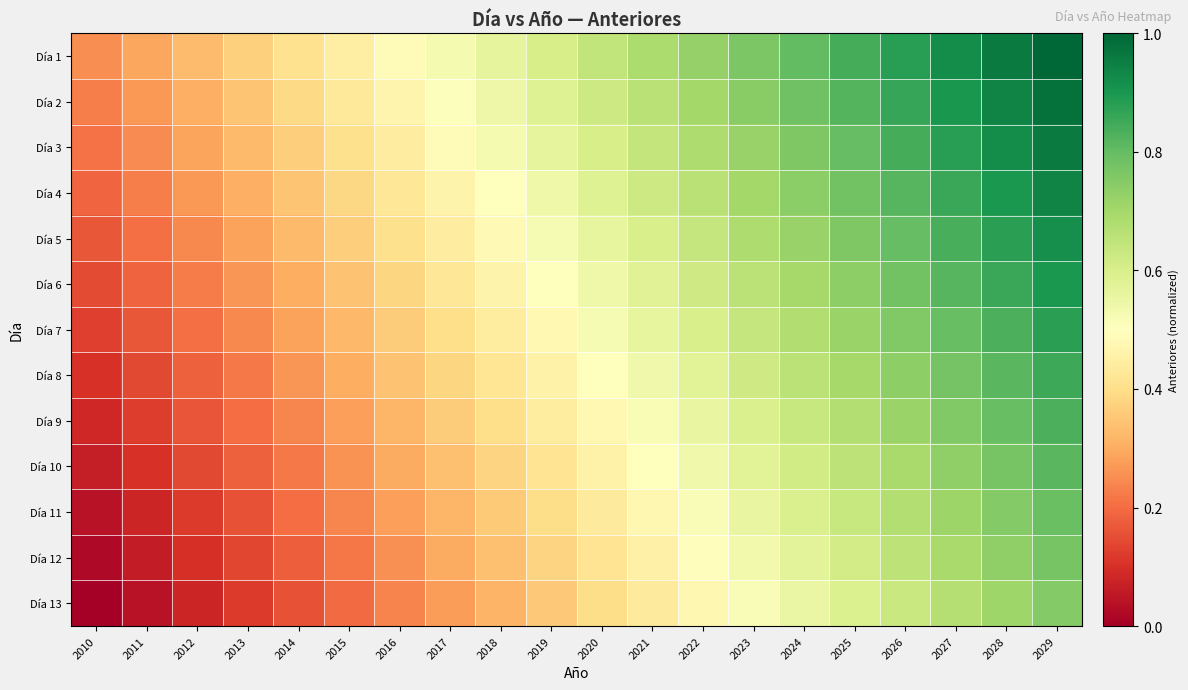

Reading left to right, what are all the values shown in this chart?

Día 1: 2010=0.2	2011=0.3	2012=0.3	2013=0.4	2014=0.4	2015=0.4	2016=0.5	2017=0.5	2018=0.6	2019=0.6	2020=0.6	2021=0.7	2022=0.7	2023=0.8	2024=0.8	2025=0.8	2026=0.9	2027=0.9	2028=1.0	2029=1.0
Día 2: 2010=0.2	2011=0.3	2012=0.3	2013=0.3	2014=0.4	2015=0.4	2016=0.5	2017=0.5	2018=0.5	2019=0.6	2020=0.6	2021=0.7	2022=0.7	2023=0.7	2024=0.8	2025=0.8	2026=0.9	2027=0.9	2028=0.9	2029=1.0
Día 3: 2010=0.2	2011=0.2	2012=0.3	2013=0.3	2014=0.4	2015=0.4	2016=0.4	2017=0.5	2018=0.5	2019=0.6	2020=0.6	2021=0.6	2022=0.7	2023=0.7	2024=0.8	2025=0.8	2026=0.8	2027=0.9	2028=0.9	2029=1.0
Día 4: 2010=0.2	2011=0.2	2012=0.3	2013=0.3	2014=0.3	2015=0.4	2016=0.4	2017=0.5	2018=0.5	2019=0.5	2020=0.6	2021=0.6	2022=0.7	2023=0.7	2024=0.7	2025=0.8	2026=0.8	2027=0.9	2028=0.9	2029=0.9
Día 5: 2010=0.2	2011=0.2	2012=0.2	2013=0.3	2014=0.3	2015=0.4	2016=0.4	2017=0.4	2018=0.5	2019=0.5	2020=0.6	2021=0.6	2022=0.6	2023=0.7	2024=0.7	2025=0.8	2026=0.8	2027=0.8	2028=0.9	2029=0.9
Día 6: 2010=0.1	2011=0.2	2012=0.2	2013=0.3	2014=0.3	2015=0.3	2016=0.4	2017=0.4	2018=0.5	2019=0.5	2020=0.5	2021=0.6	2022=0.6	2023=0.7	2024=0.7	2025=0.7	2026=0.8	2027=0.8	2028=0.9	2029=0.9
Día 7: 2010=0.1	2011=0.2	2012=0.2	2013=0.2	2014=0.3	2015=0.3	2016=0.4	2017=0.4	2018=0.4	2019=0.5	2020=0.5	2021=0.6	2022=0.6	2023=0.6	2024=0.7	2025=0.7	2026=0.8	2027=0.8	2028=0.8	2029=0.9
Día 8: 2010=0.1	2011=0.1	2012=0.2	2013=0.2	2014=0.3	2015=0.3	2016=0.3	2017=0.4	2018=0.4	2019=0.5	2020=0.5	2021=0.5	2022=0.6	2023=0.6	2024=0.7	2025=0.7	2026=0.7	2027=0.8	2028=0.8	2029=0.9
Día 9: 2010=0.1	2011=0.1	2012=0.2	2013=0.2	2014=0.2	2015=0.3	2016=0.3	2017=0.4	2018=0.4	2019=0.4	2020=0.5	2021=0.5	2022=0.6	2023=0.6	2024=0.6	2025=0.7	2026=0.7	2027=0.8	2028=0.8	2029=0.8
Día 10: 2010=0.1	2011=0.1	2012=0.1	2013=0.2	2014=0.2	2015=0.3	2016=0.3	2017=0.3	2018=0.4	2019=0.4	2020=0.5	2021=0.5	2022=0.5	2023=0.6	2024=0.6	2025=0.7	2026=0.7	2027=0.7	2028=0.8	2029=0.8
Día 11: 2010=0.0	2011=0.1	2012=0.1	2013=0.2	2014=0.2	2015=0.2	2016=0.3	2017=0.3	2018=0.4	2019=0.4	2020=0.4	2021=0.5	2022=0.5	2023=0.6	2024=0.6	2025=0.6	2026=0.7	2027=0.7	2028=0.8	2029=0.8
Día 12: 2010=0.0	2011=0.1	2012=0.1	2013=0.1	2014=0.2	2015=0.2	2016=0.3	2017=0.3	2018=0.3	2019=0.4	2020=0.4	2021=0.5	2022=0.5	2023=0.5	2024=0.6	2025=0.6	2026=0.7	2027=0.7	2028=0.7	2029=0.8
Día 13: 2010=0.0	2011=0.0	2012=0.1	2013=0.1	2014=0.2	2015=0.2	2016=0.2	2017=0.3	2018=0.3	2019=0.4	2020=0.4	2021=0.4	2022=0.5	2023=0.5	2024=0.6	2025=0.6	2026=0.6	2027=0.7	2028=0.7	2029=0.8